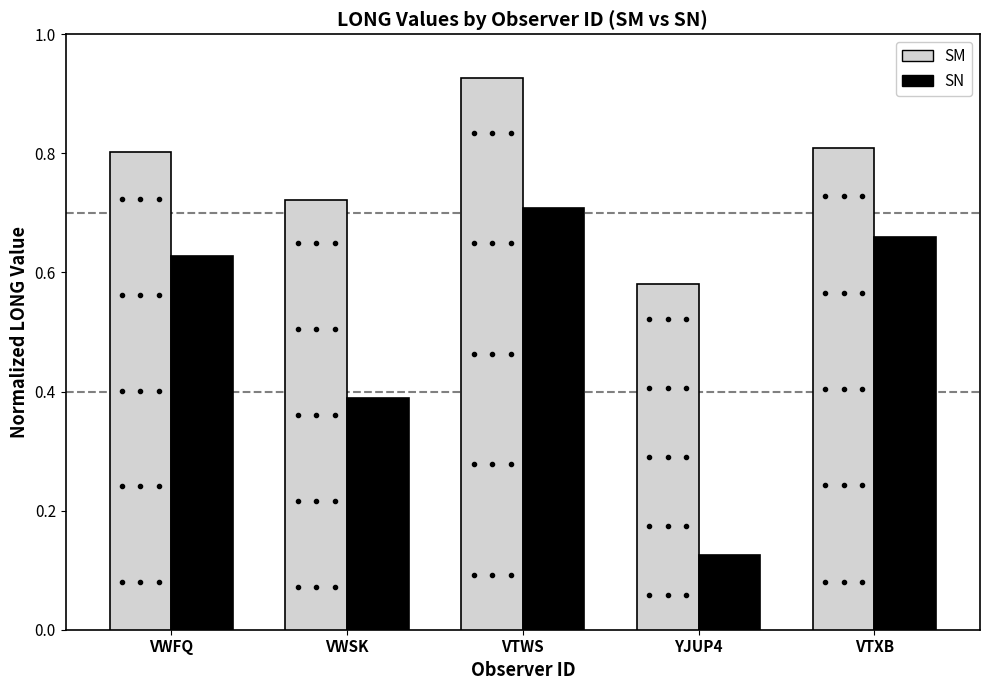

What is the difference between the second highest and minimum values in the SN series?

0.5